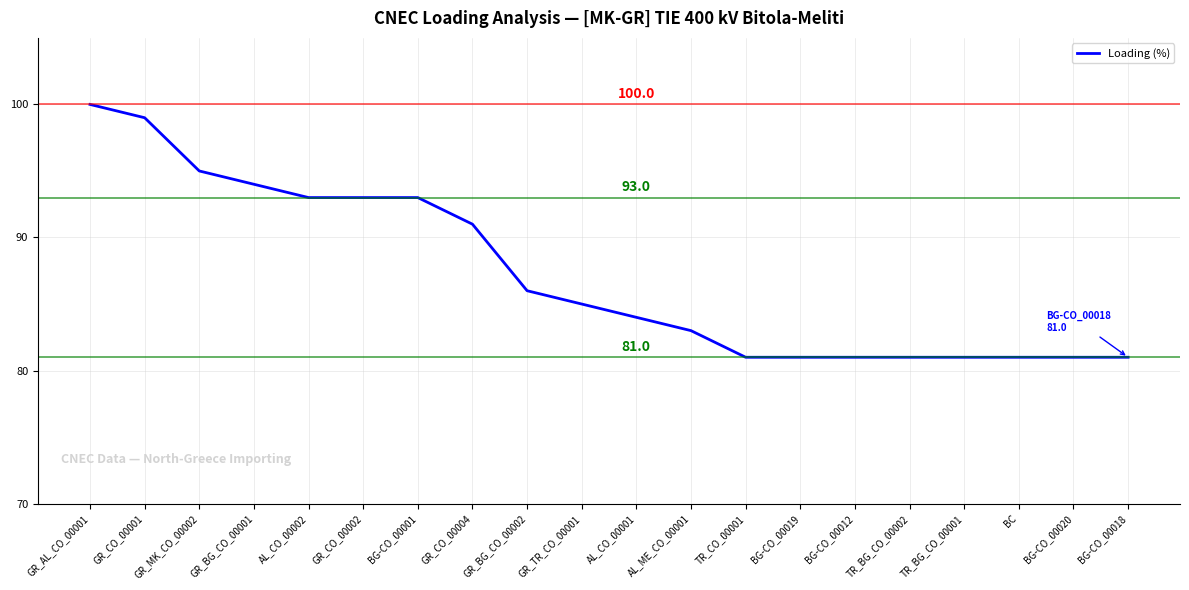

Is it true that the value at AL_CO_00002 is 132?

False